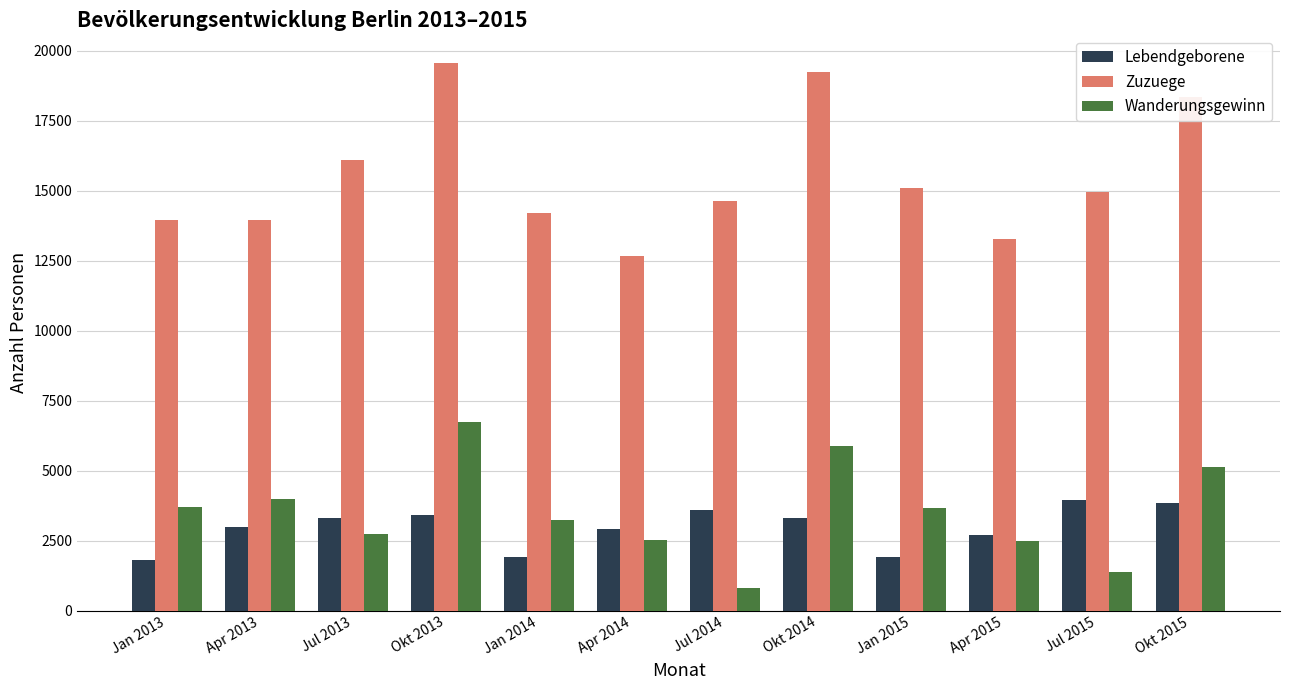

What is the value of the Zuzuege bar at the 12th from the left?

18359